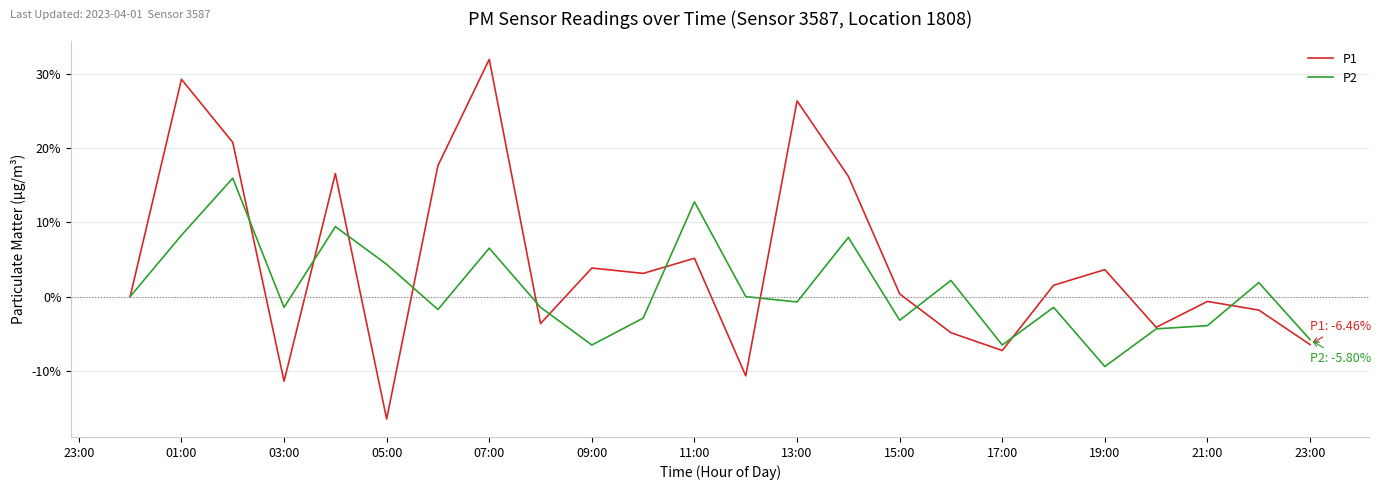

What is the lowest value of the P2 series?

-9.4